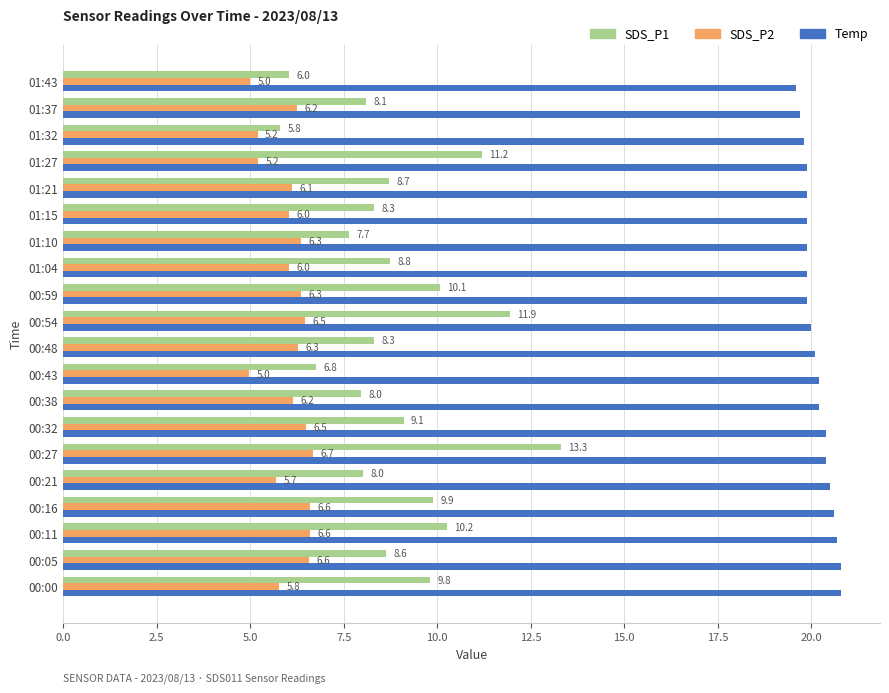

List the series in order of their overall mean, lowest first.

SDS_P2, SDS_P1, Temp